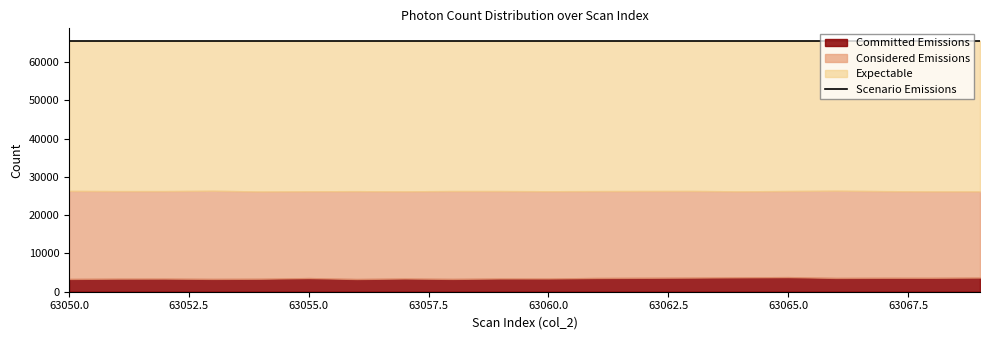

Reading right to left, list all the values displayed in this chart.

Committed Emissions: 3697	3632	3635	3599	3815	3755	3685	3632	3586	3455	3459	3345	3456	3319	3565	3391	3347	3430	3415	3340
Considered Emissions: 22521	22585	22644	22796	22496	22471	22642	22681	22705	22798	22840	22960	22774	22952	22687	22798	23032	22860	22871	22999
Expectable: 39317	39213	39256	39140	39224	39309	39208	39222	39244	39282	39236	39230	39305	39264	39283	39346	39156	39245	39249	39196
Scenario Emissions: 65535	65535	65535	65535	65535	65535	65535	65535	65535	65535	65535	65535	65535	65535	65535	65535	65535	65535	65535	65535